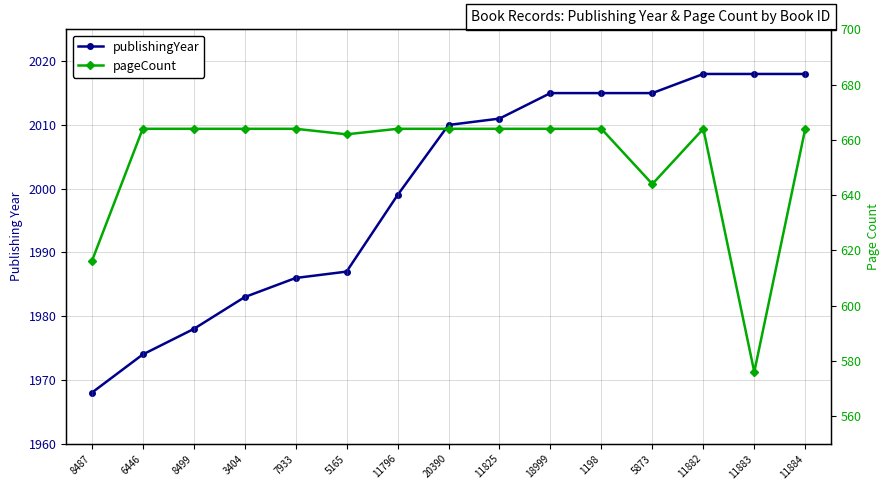

The pageCount series shows 329 at 11796. True or false?

False